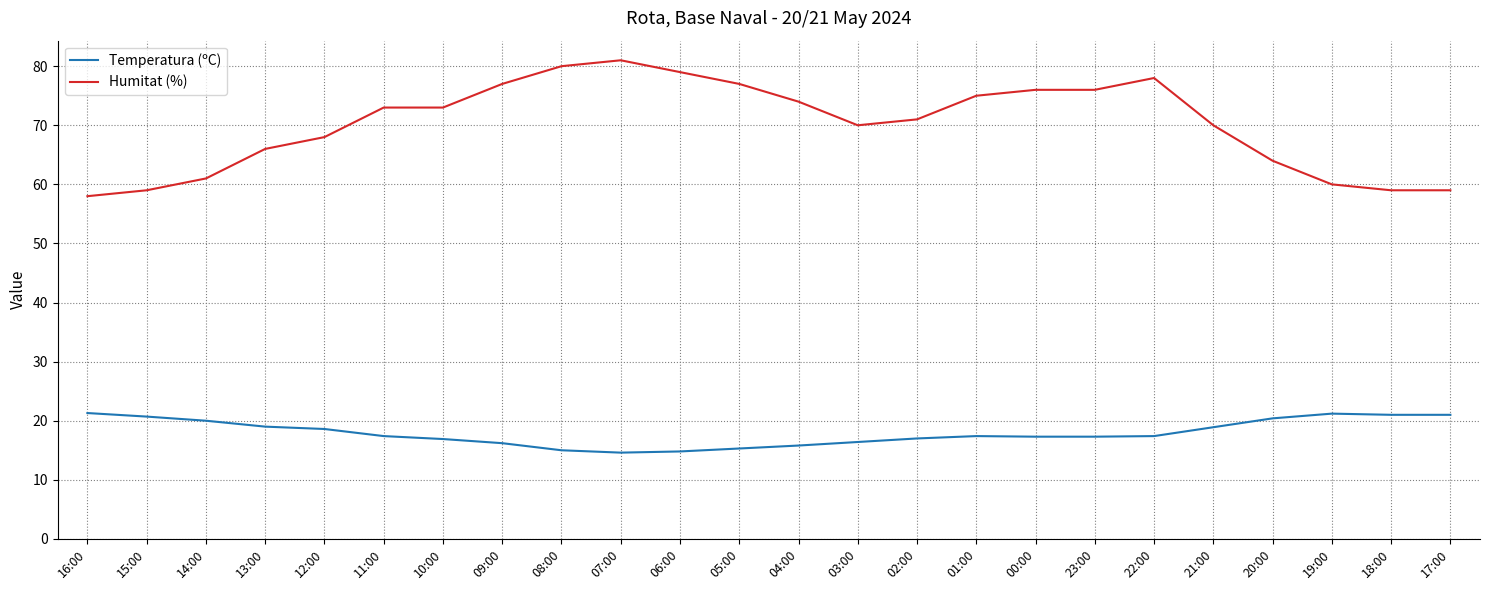

What is the total value across all series at 05:00?

92.3